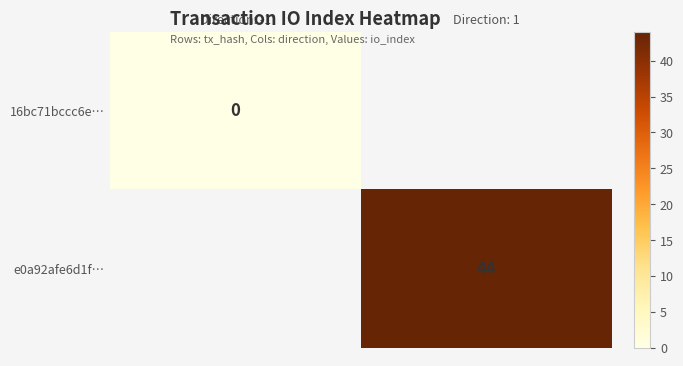

The e0a92afe6d1f… series shows 44 at Direction: 1. True or false?

True